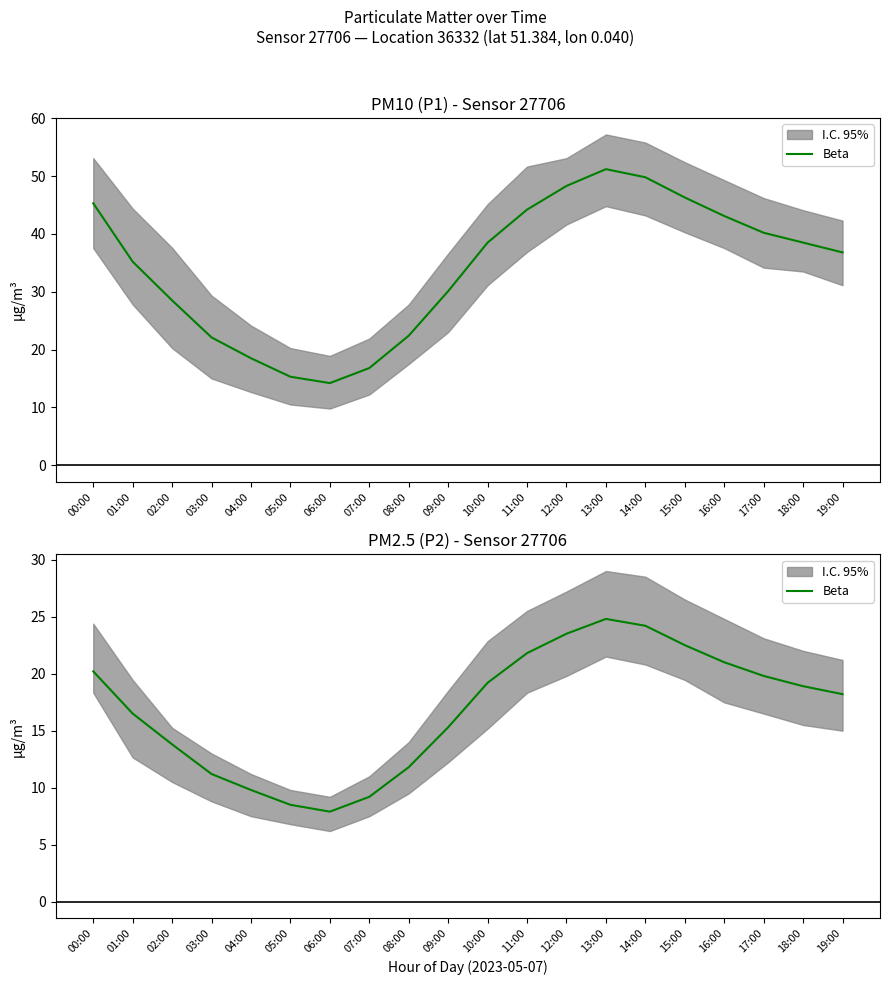

Where is the first local maximum?

13:00